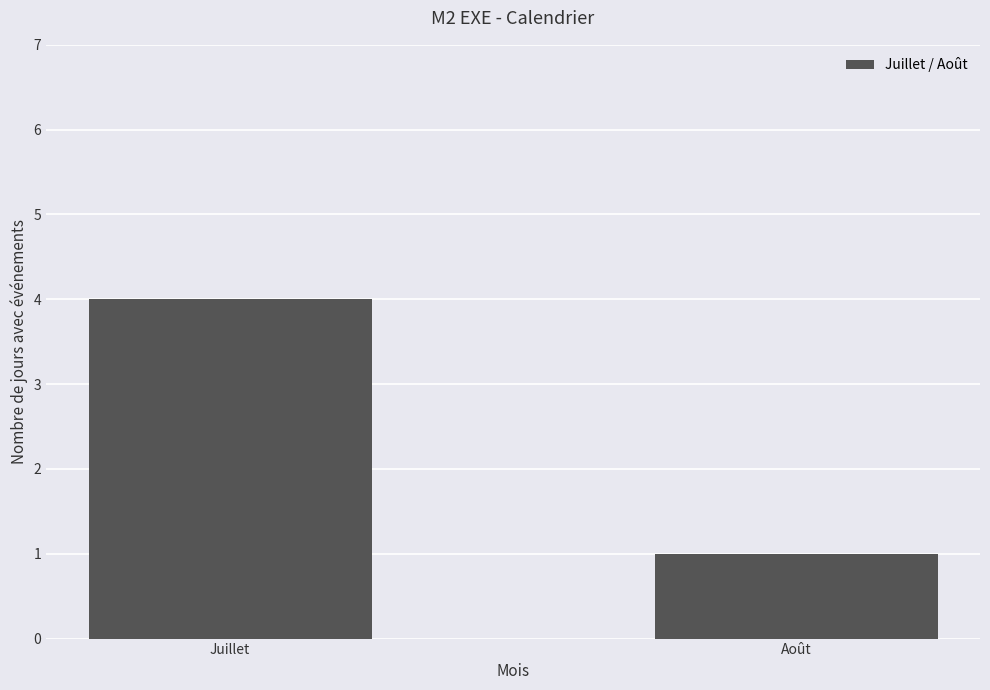

Reading left to right, what are all the values shown in this chart?

Juillet=4	Août=1